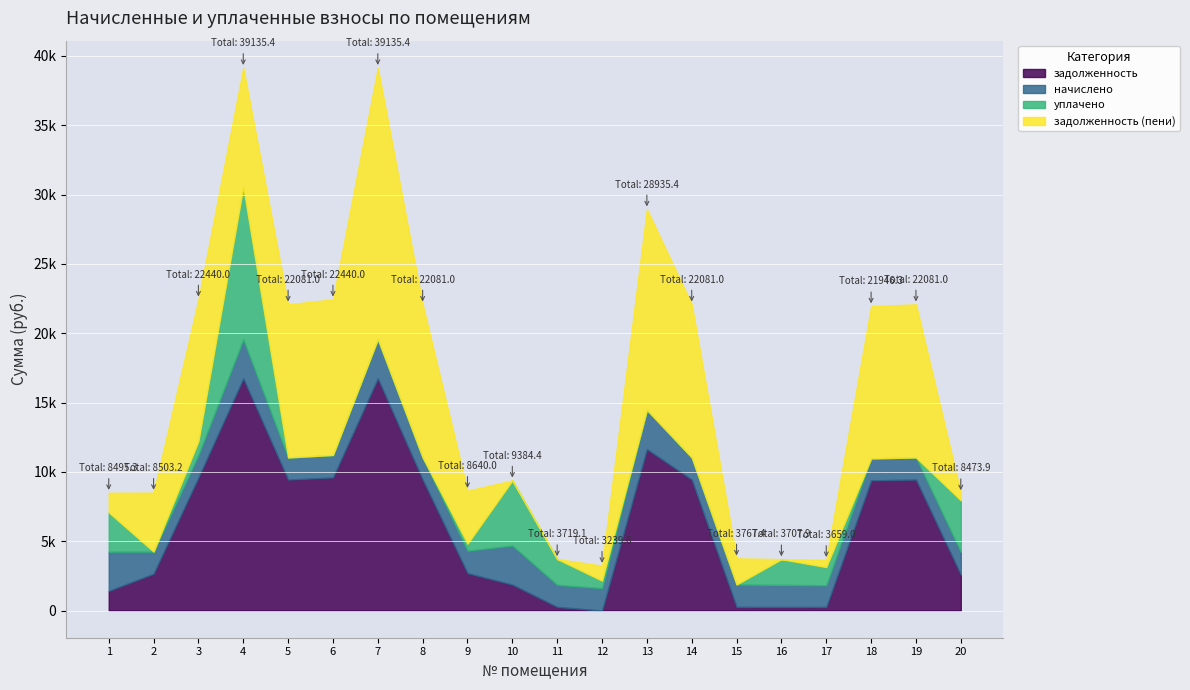

Where is the first local maximum for уплачено?

4